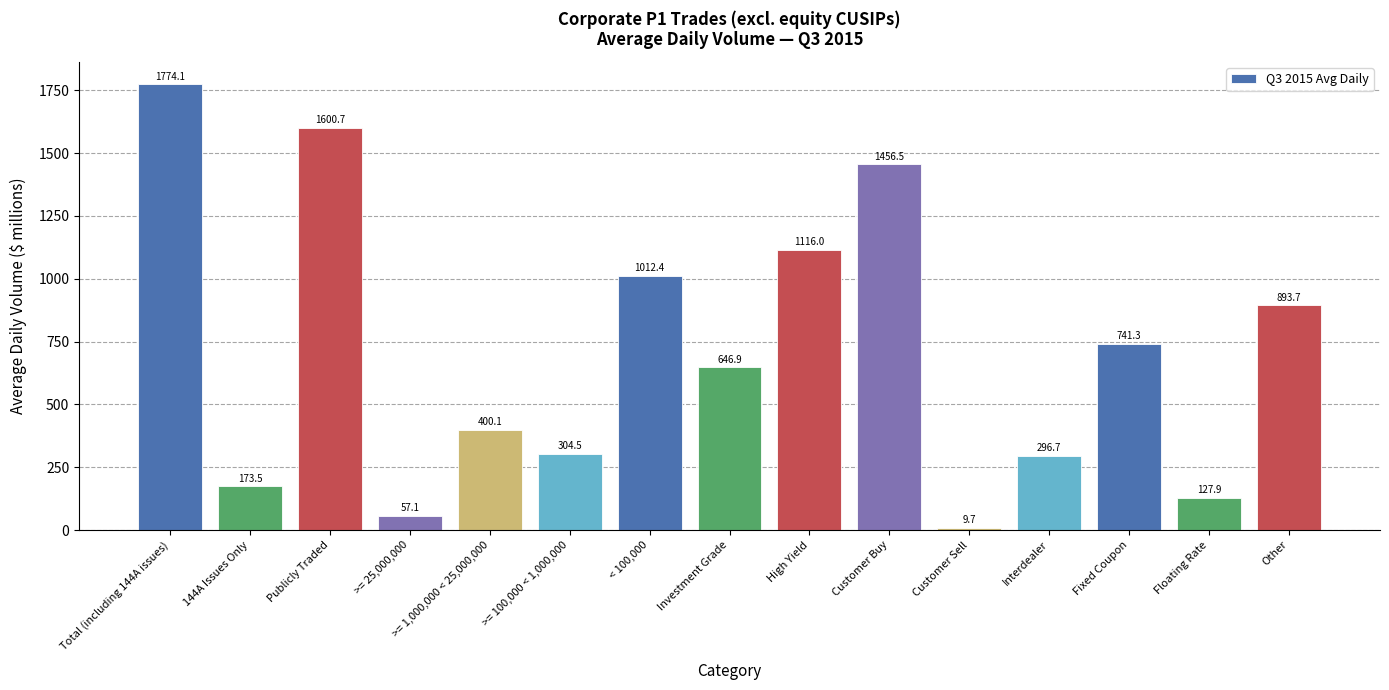

What is the label of the 9th bar from the left?

High Yield